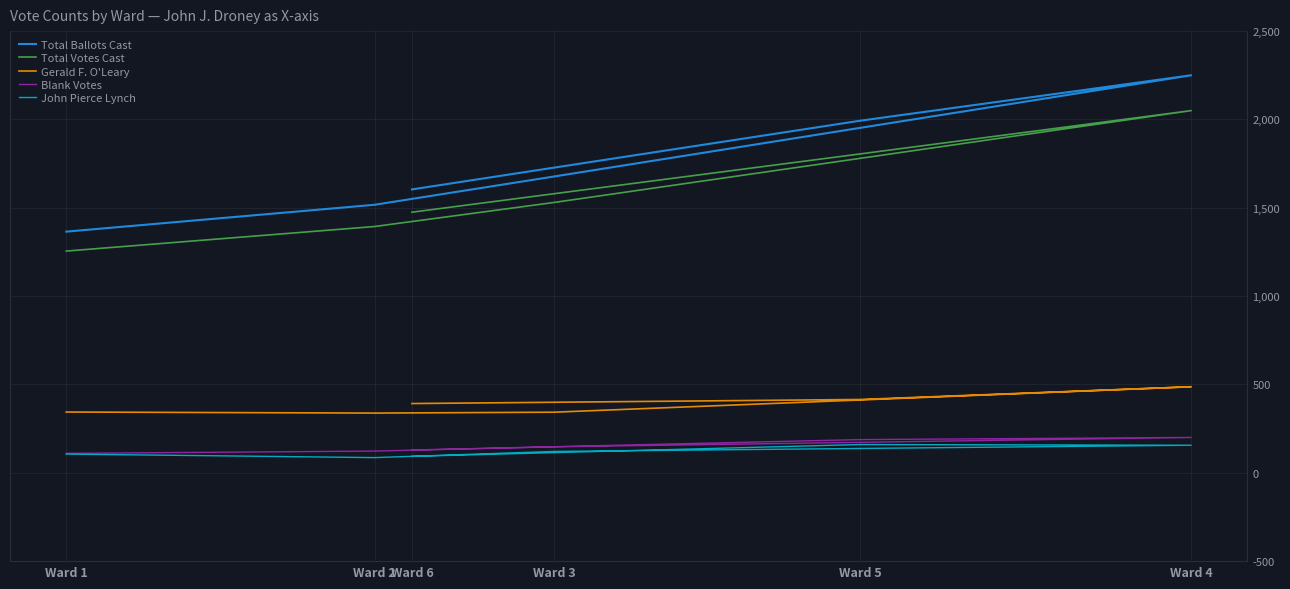

Rank the series at Ward 5 from highest to lowest value.

Total Ballots Cast, Total Votes Cast, Gerald F. O'Leary, Blank Votes, John Pierce Lynch